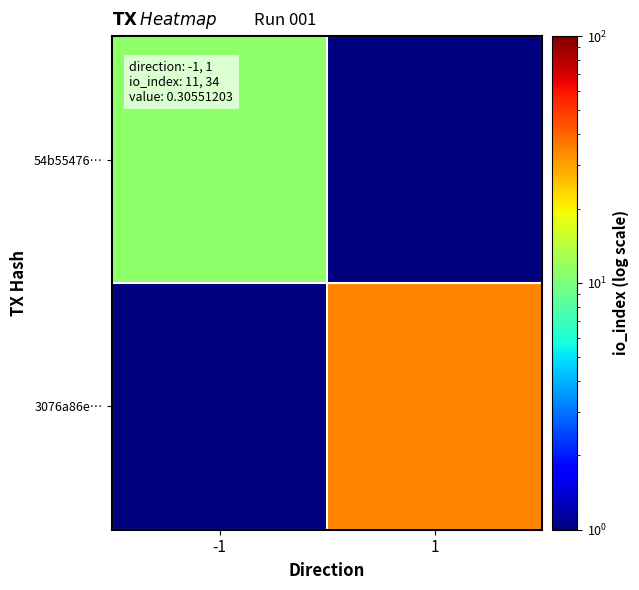

Between -1 and 1, which is larger?

-1